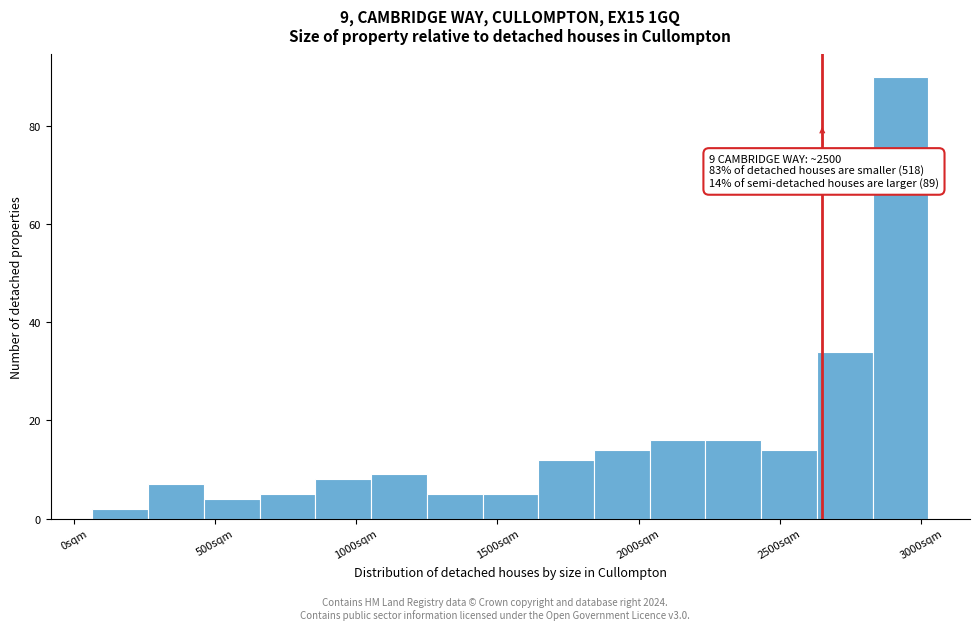

Read against the x-axis, roughly where is the centre of the tallest bar?

2950